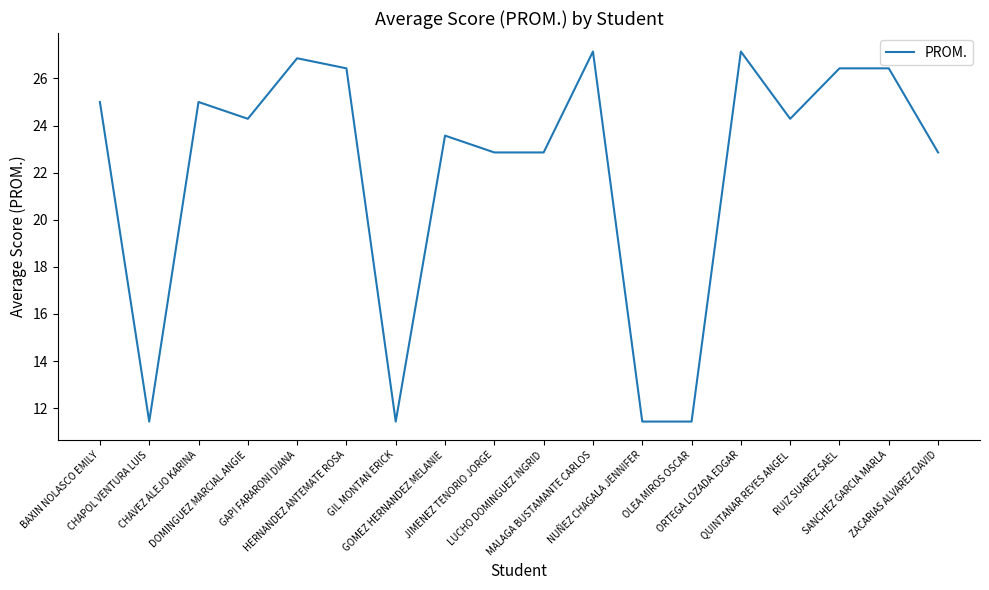

What is the sum of the values at SANCHEZ GARCIA MARLA and DOMINGUEZ MARCIAL ANGIE?

50.7